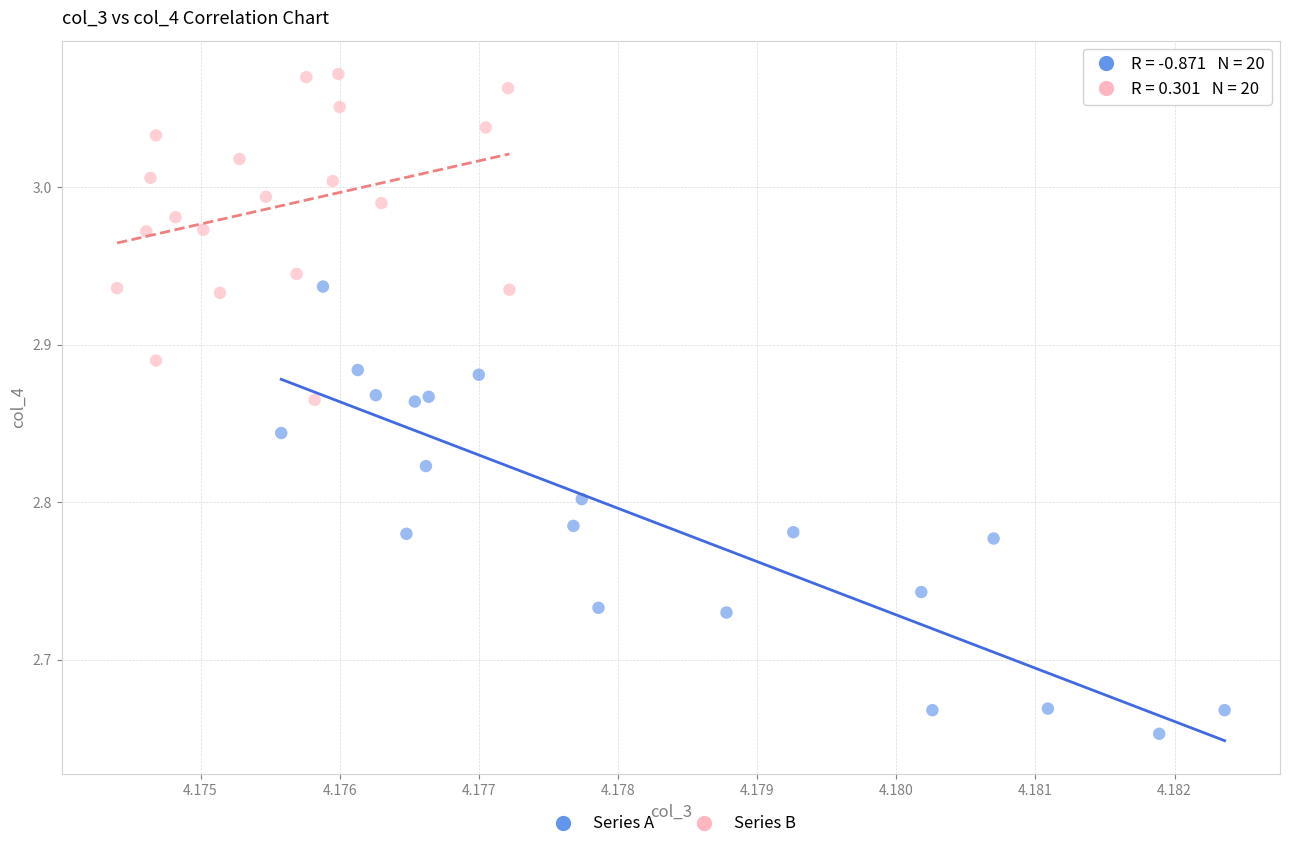

Which series reaches the minimum Y coordinate?

Series A